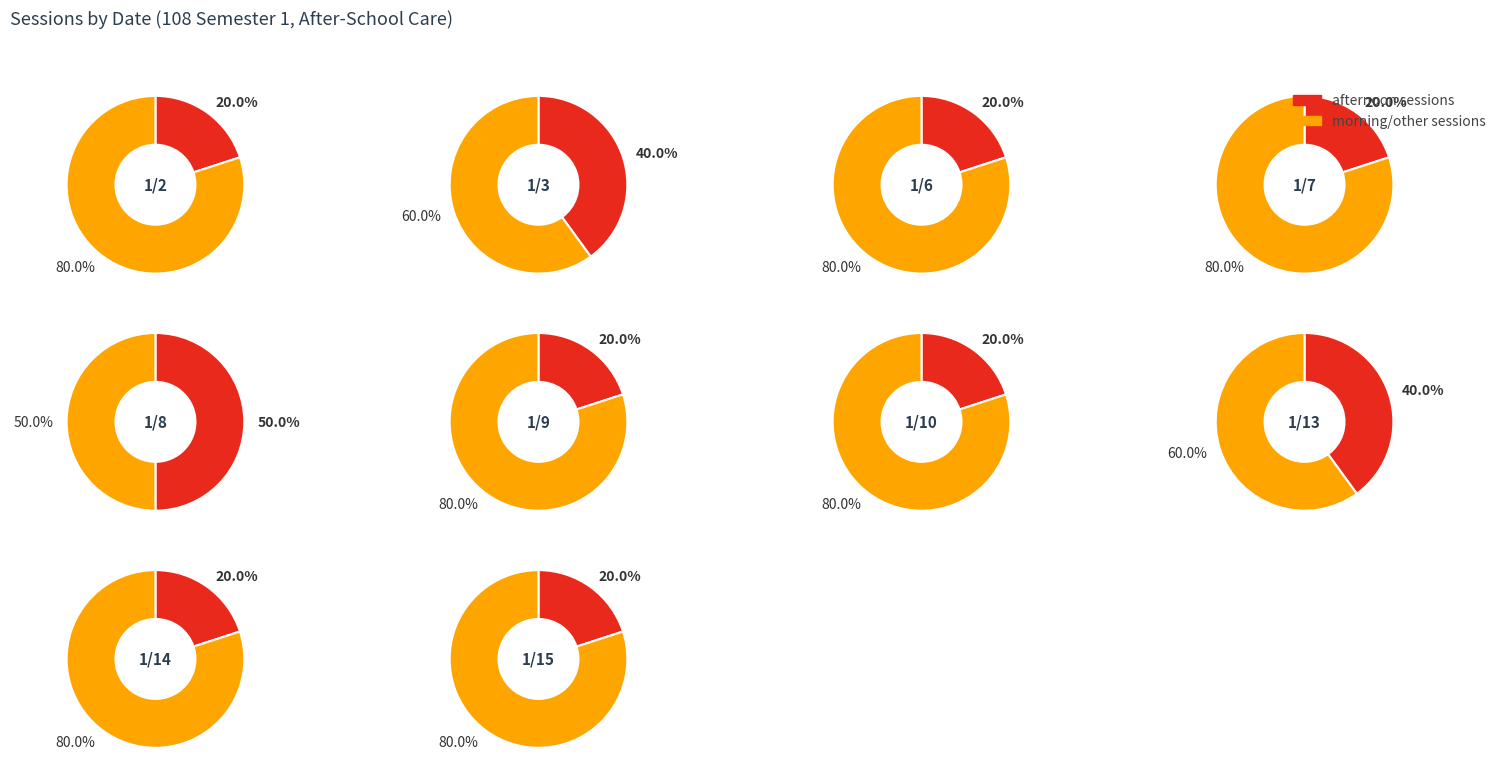

Does any single category account for the majority?

No